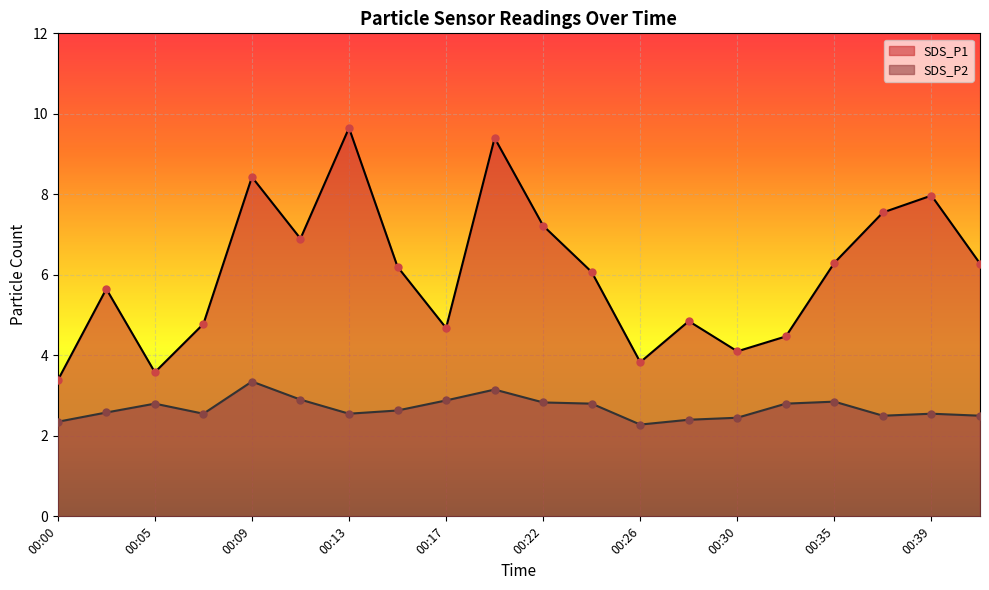

Which series has the largest total across all categories?

SDS_P1